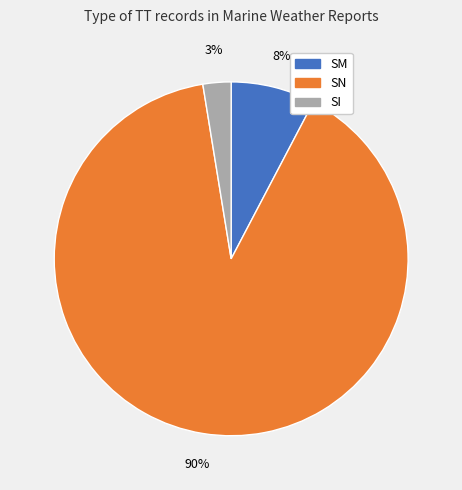

To the nearest percent, what is the combined percentage of SM and SN?

97%